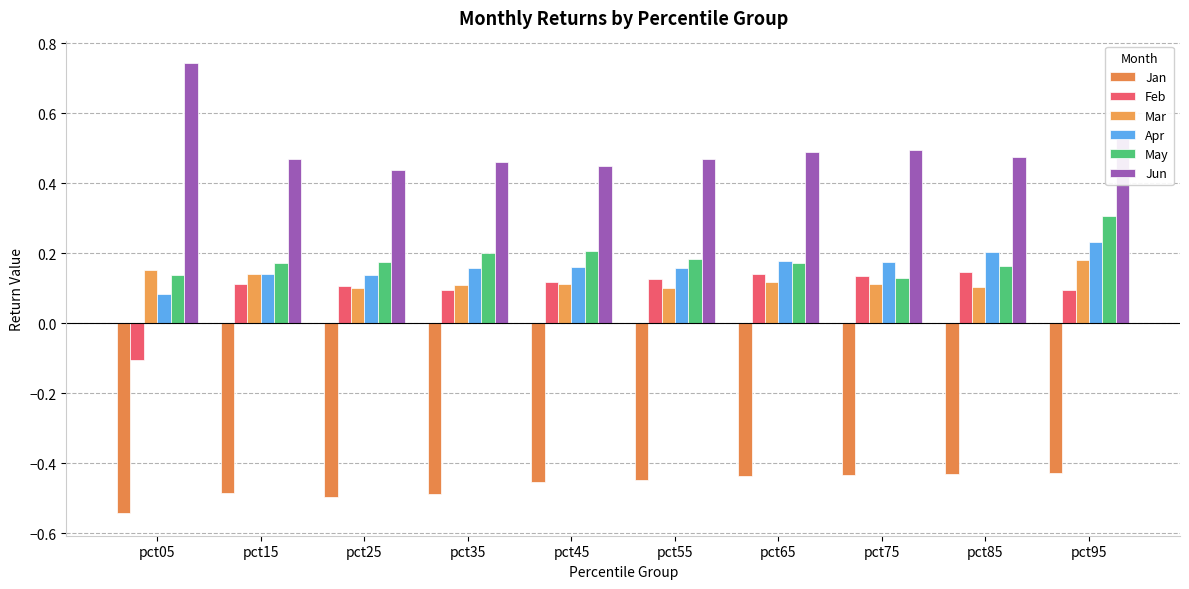

Which series has the largest total across all categories?

Jun